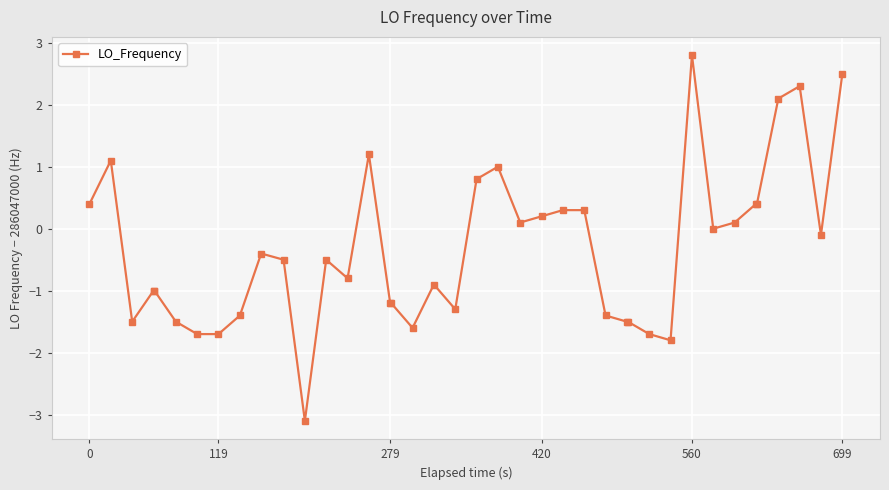

Reading left to right, extract all data points from this chart.

0.4	1.1	-1.5	-1.0	-1.0	-1.5	-1.7	-1.7	-1.4	-0.4	-0.5	-3.1	-0.5	-0.8	1.2	-1.2	-1.2	-1.6	-0.9	-1.3	0.8	1.0	0.1	0.2	0.3	0.3	-1.4	-1.5	-1.5	-1.7	-1.8	2.8	0.0	0.1	0.4	0.4	2.1	2.3	-0.1	2.5